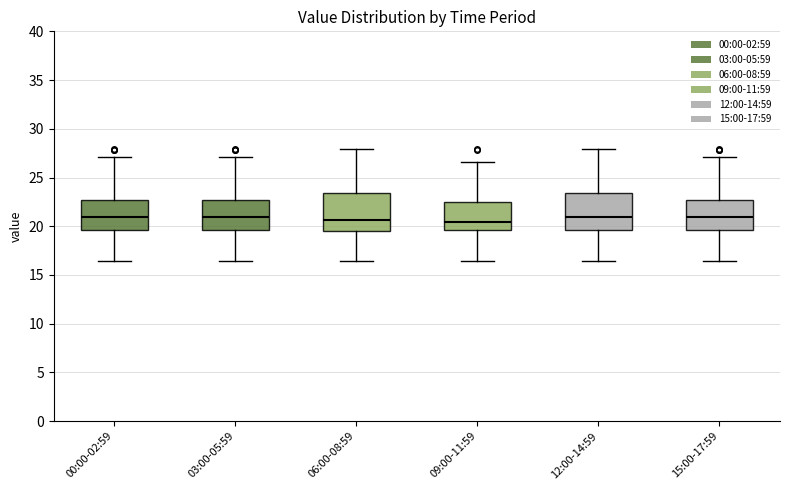

Where does the upper whisker of the box for 15:00-17:59 end on the y-axis? The values are not printed on the chart, so give them approximately, as read against the axis.

27.0